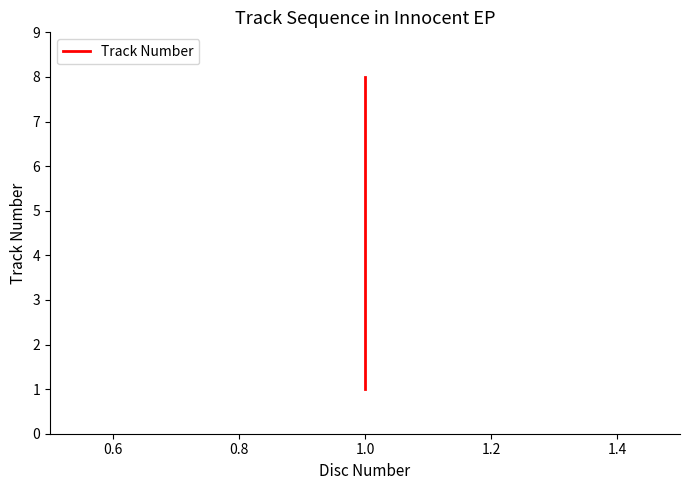

What is the sum of the values at 1.2 and 1.0?

9